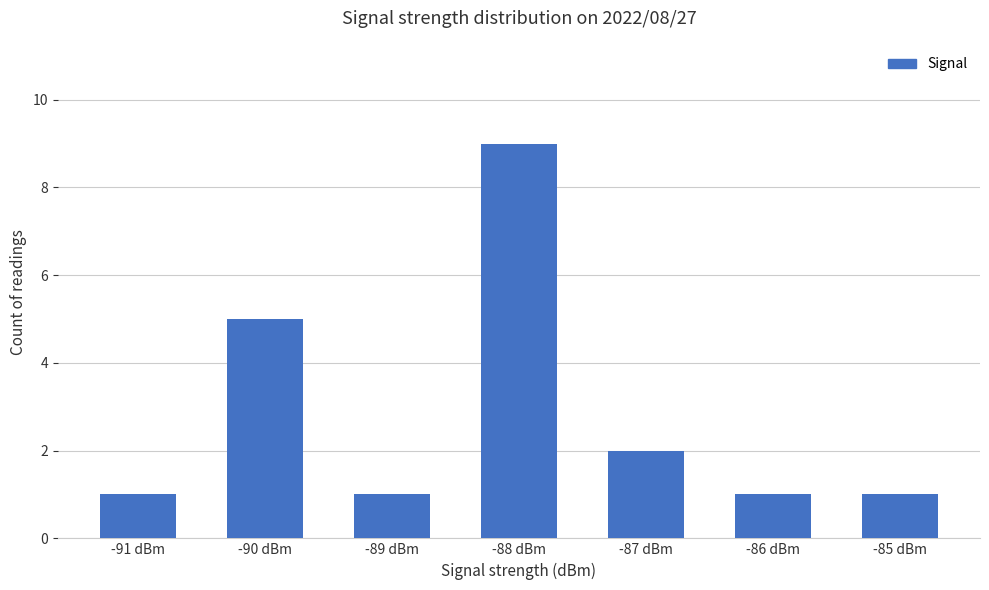

What is the value of the 3rd bar from the left?

1